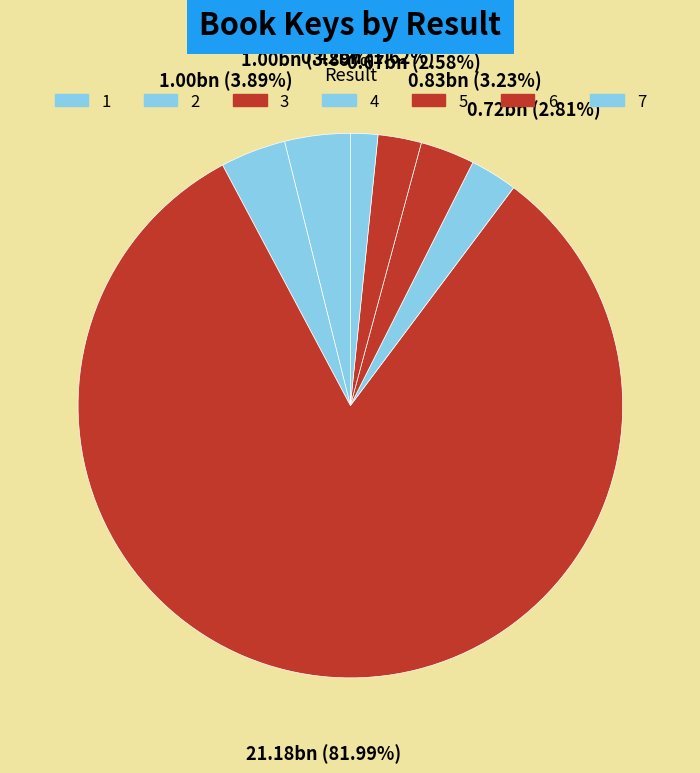

Between 6 and 1, which is larger?

1